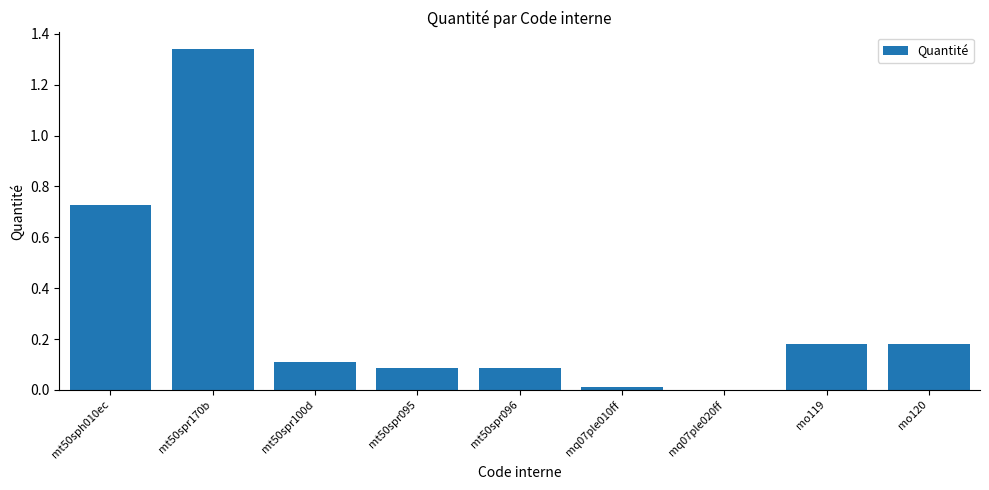

Between mt50spr096 and mt50spr170b, which is larger?

mt50spr170b